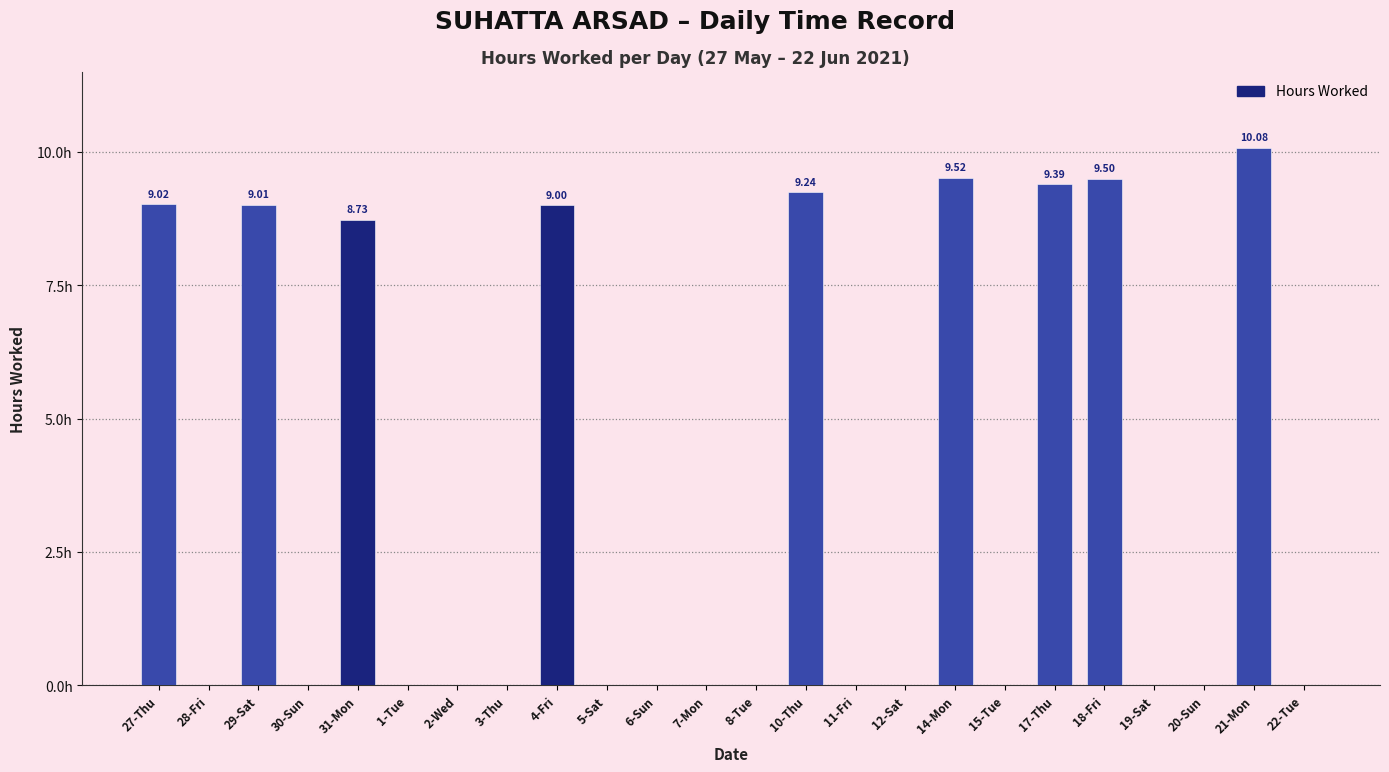

What is the label of the 13th bar from the left?

8-Tue